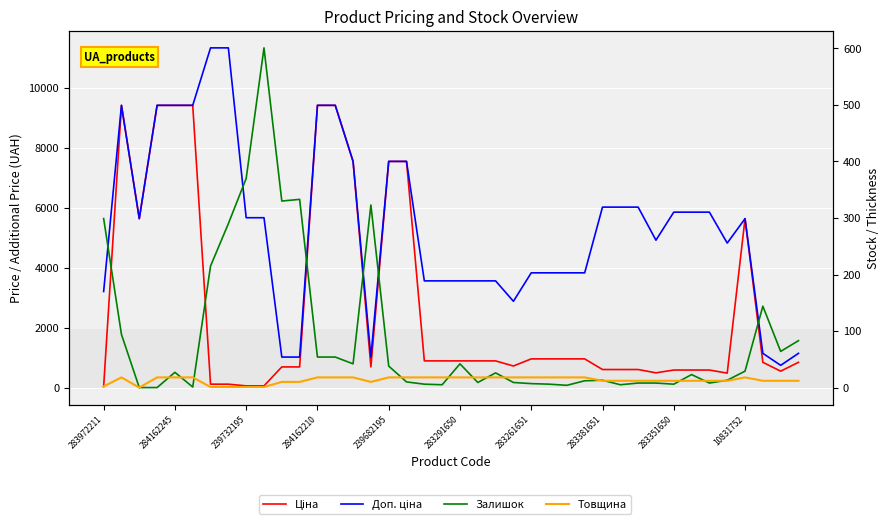

What are all the series names shown in the legend?

Ціна, Доп. ціна, Залишок, Товщина